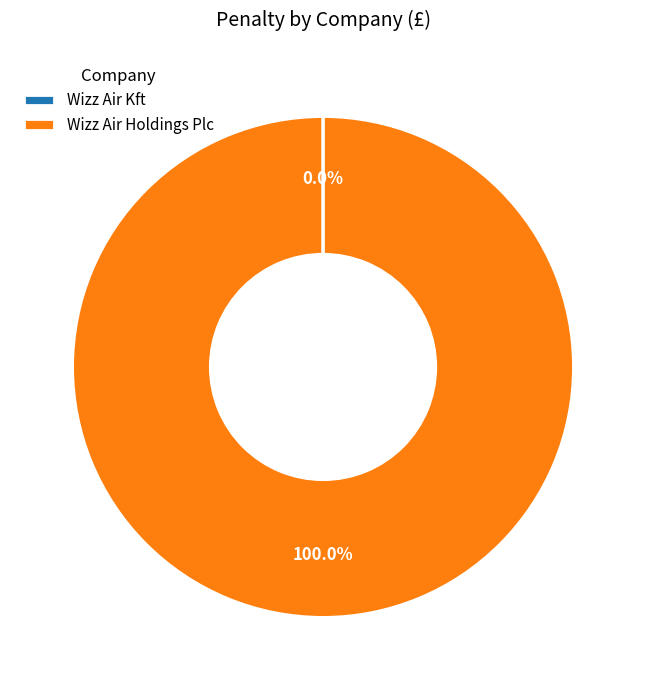

Which slice is the largest?

Wizz Air Holdings Plc